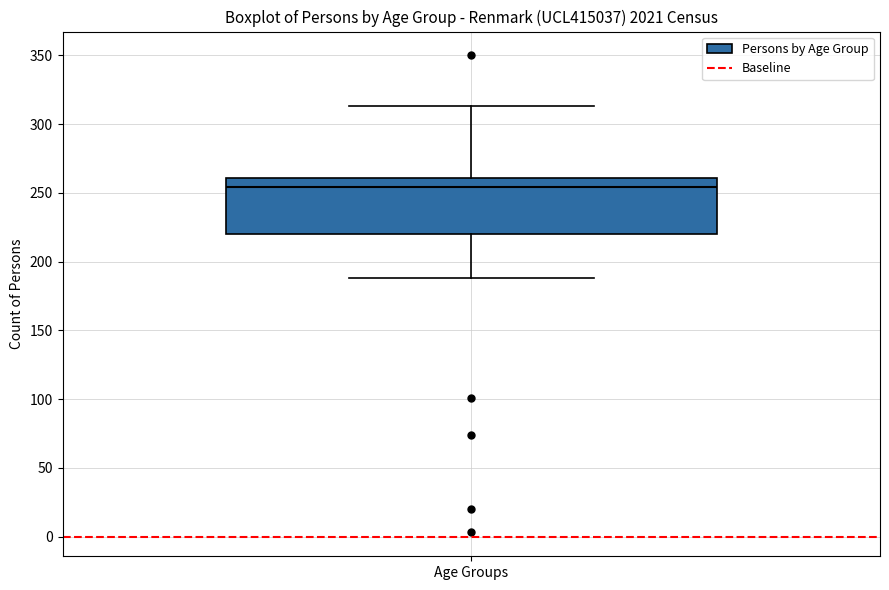

Read this box plot against the y-axis: the position of the median line, the range covered by the box, and the ends of both whiskers. The values are not printed on the chart, so give them approximately, as read against the axis.

median 255, box 220 to 260, whiskers 190 to 315